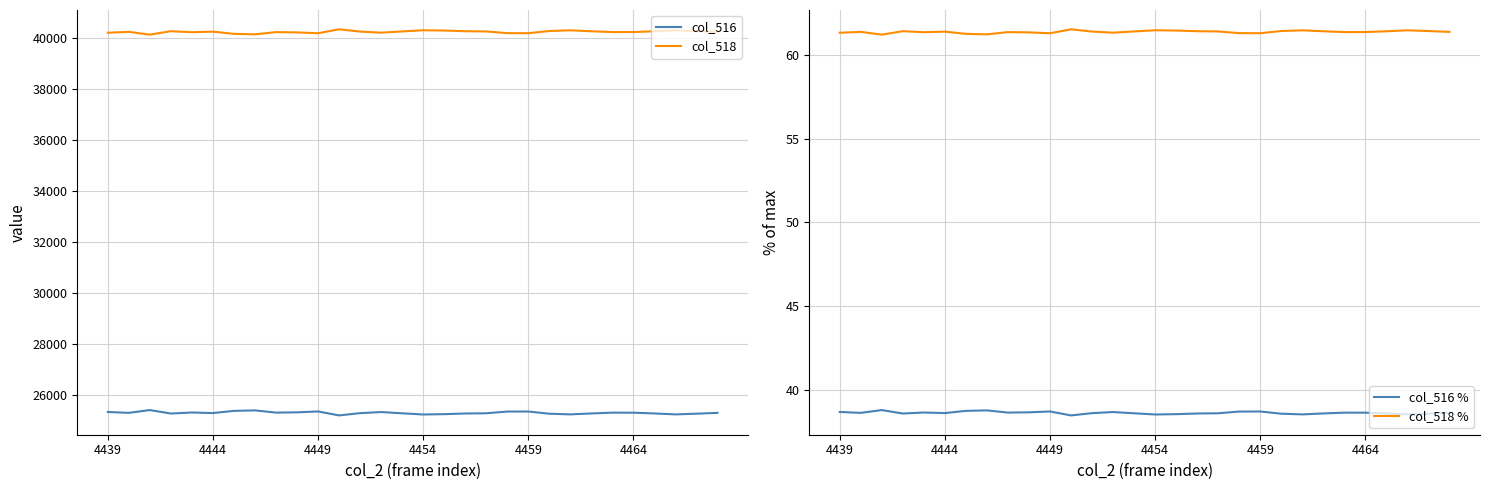

True or false: col_518 % and col_516 % cross at least once.

False